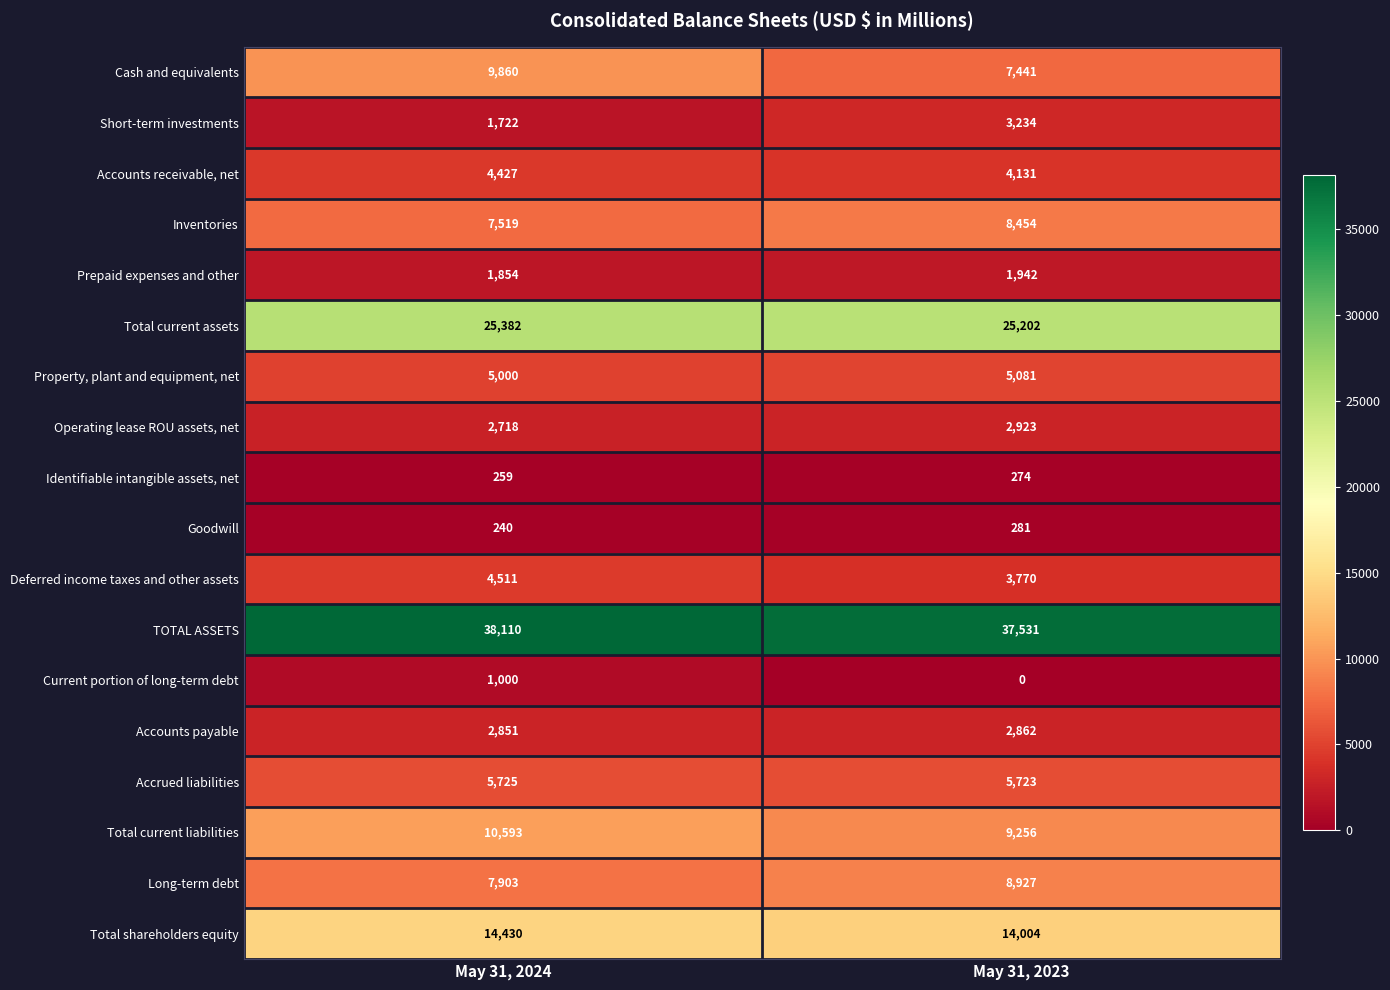

At which label does Current portion of long-term debt reach its peak?

May 31, 2024